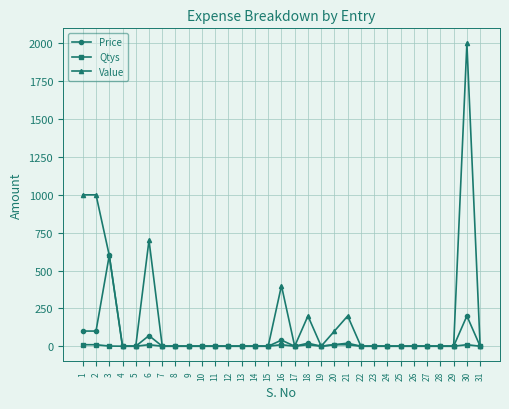

How many lines are shown in the chart?

3